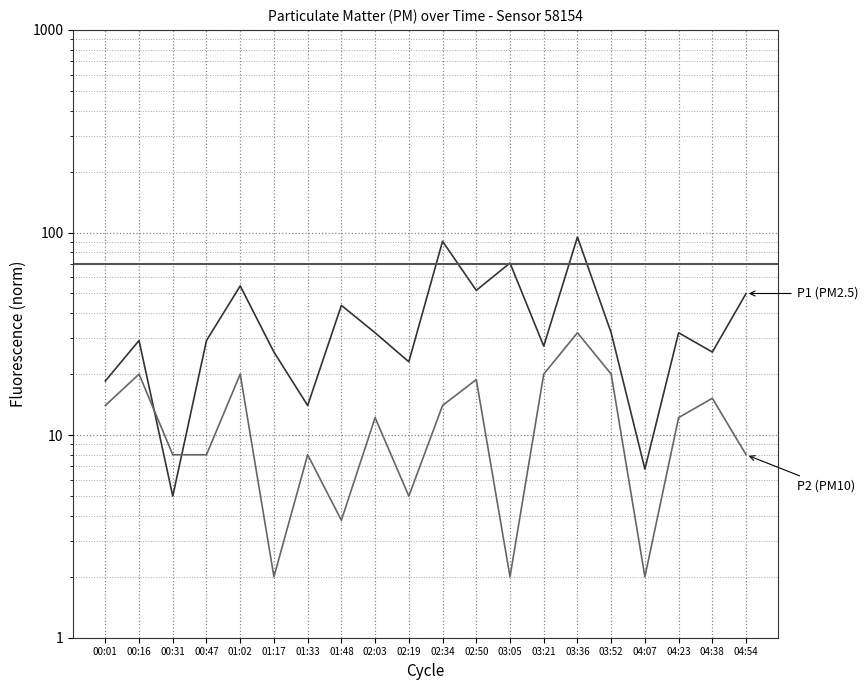

At which category is the sum across all series the highest?

03:36